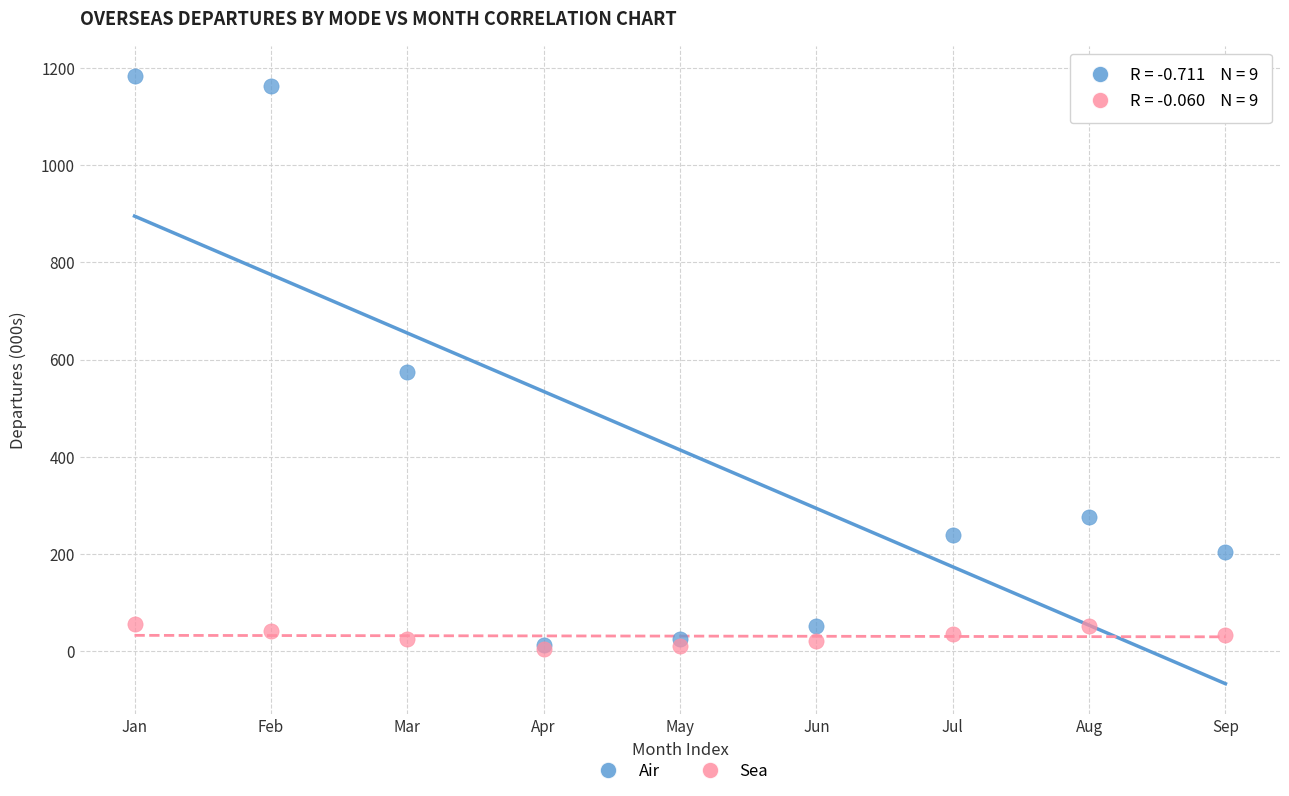

Across all series, what Y value is closest to 594?

575.6